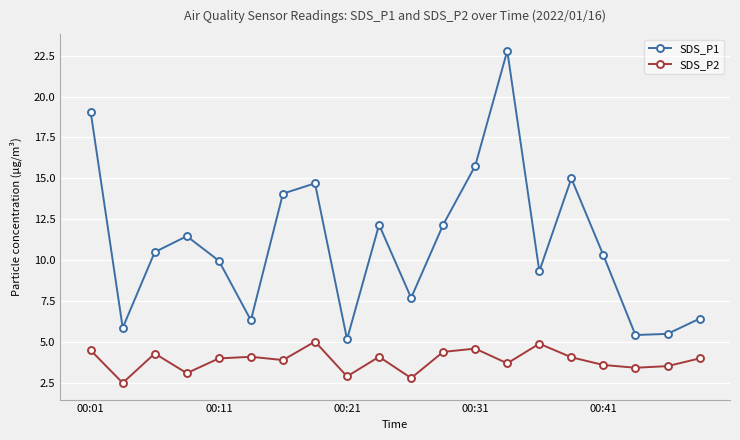

Which series has the largest total across all categories?

SDS_P1